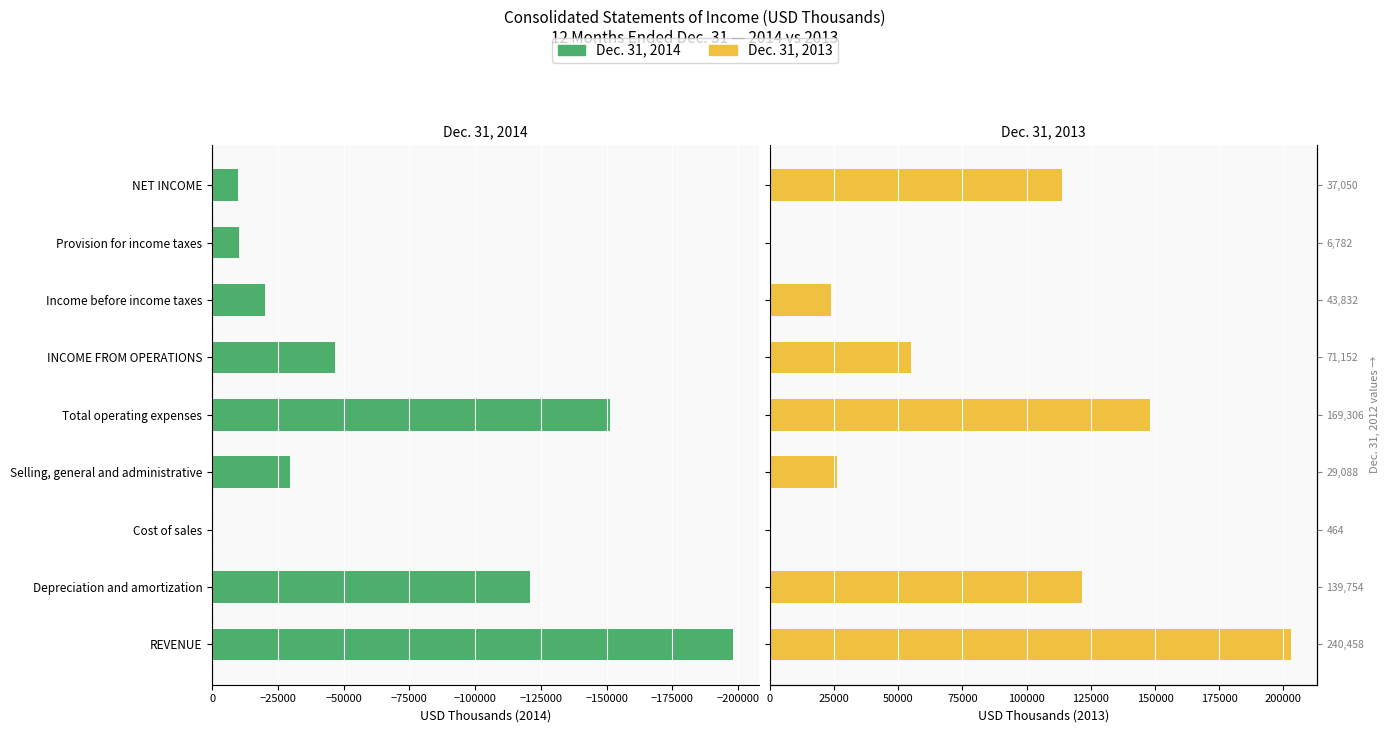

The value of Dec. 31, 2014 at NET INCOME is -14849. True or false?

False